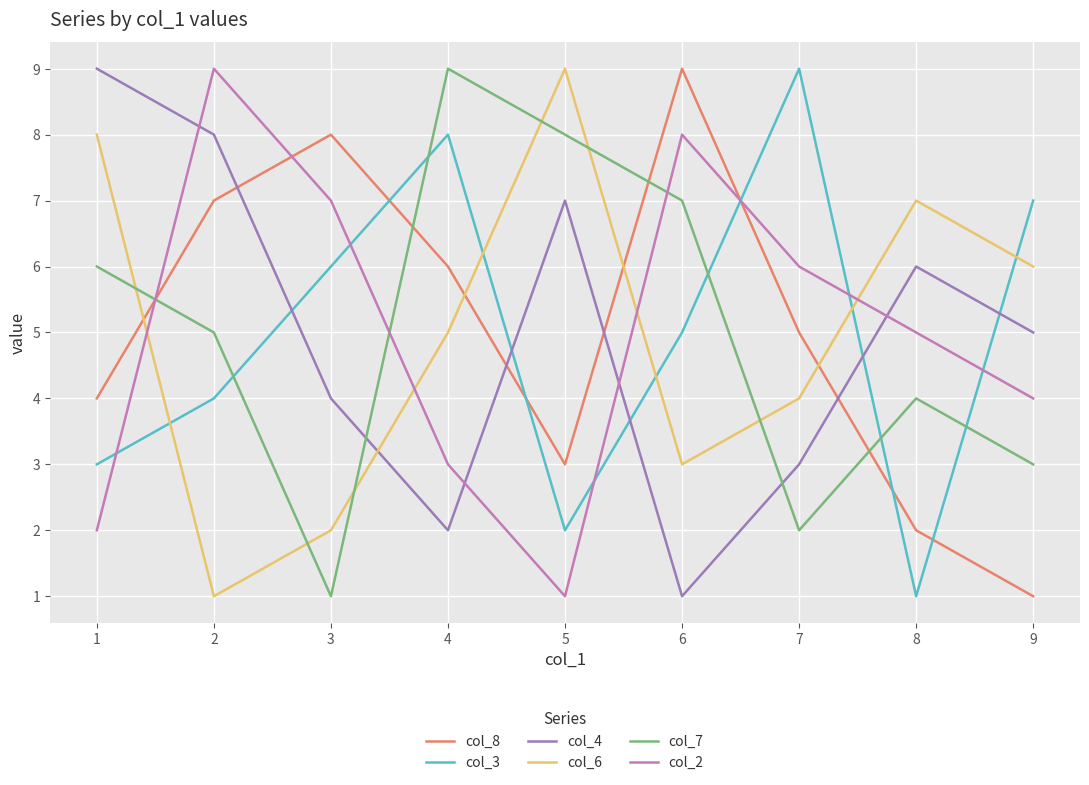

Read the col_8 value at 2.

7